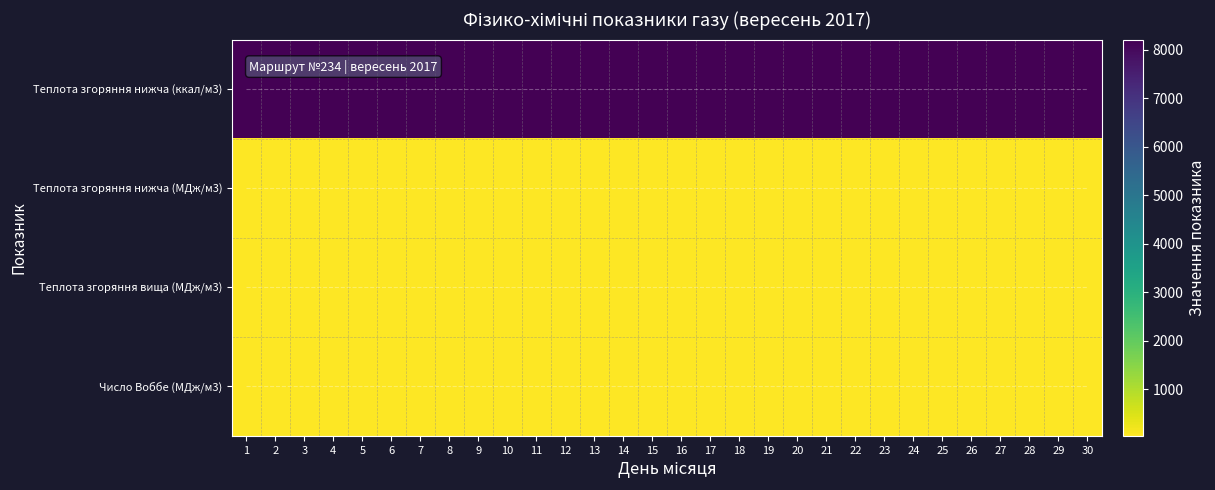

At how many categories does at least one series exceed 947?

30